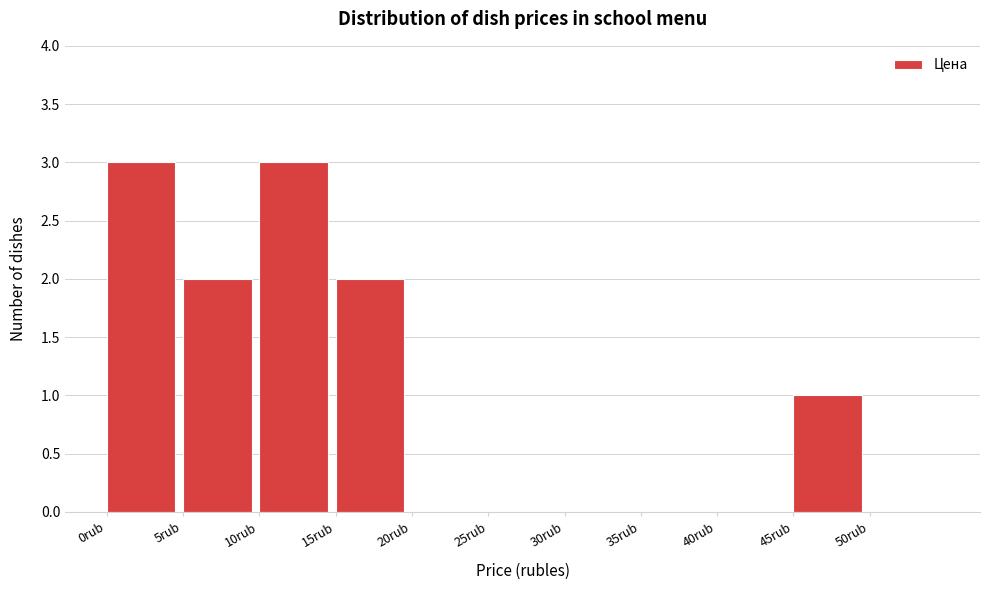

Reading left to right, transcribe this chart: for each bar, give the range it covers on the x-axis and its height. The values are not printed on the chart, so give them approximately, as read against the axis.

0 to 5: 3
5 to 10: 2
10 to 15: 3
15 to 20: 2
20 to 25: 0
25 to 30: 0
30 to 35: 0
35 to 40: 0
40 to 45: 0
45 to 50: 1
50 to 55: 0